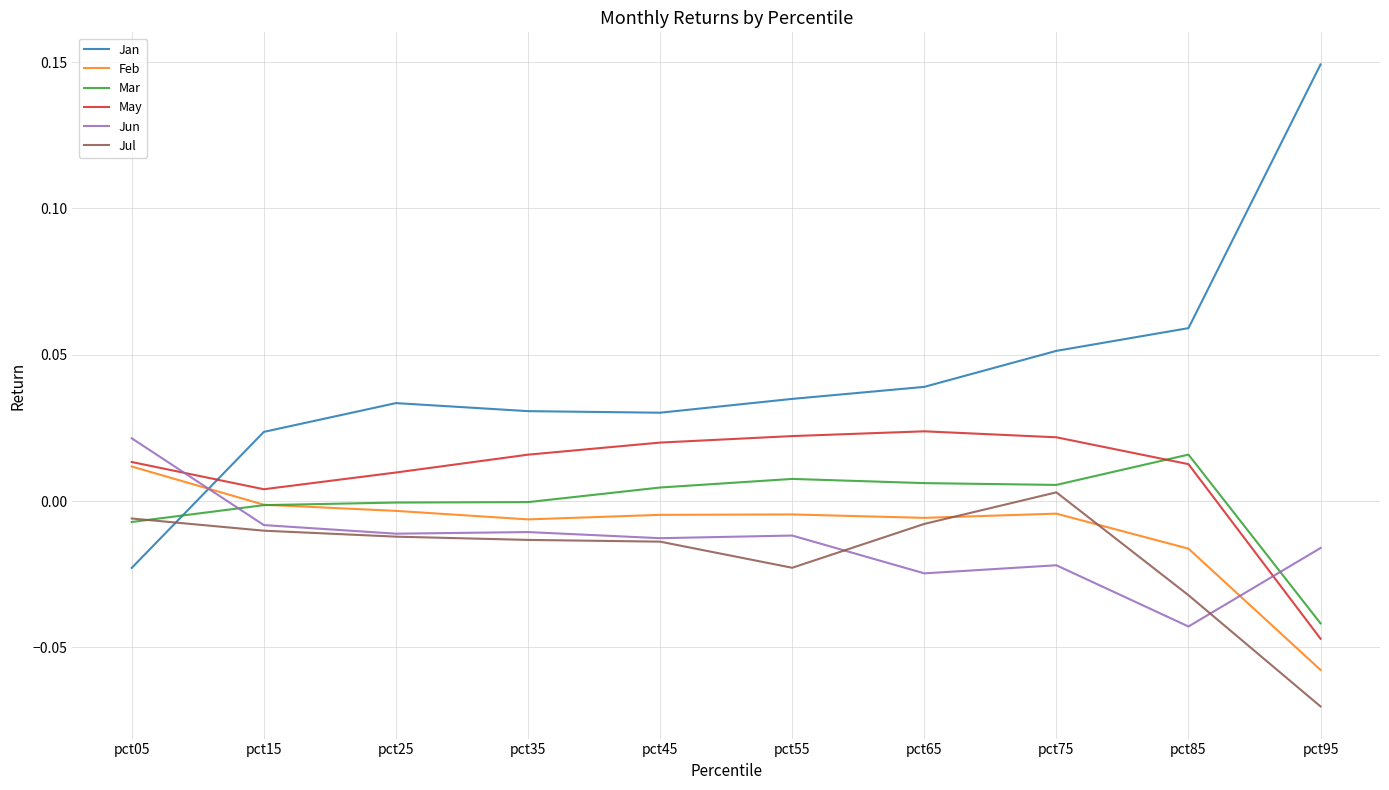

After their last crossing, which series has the higher values: Jun or Jul?

Jun